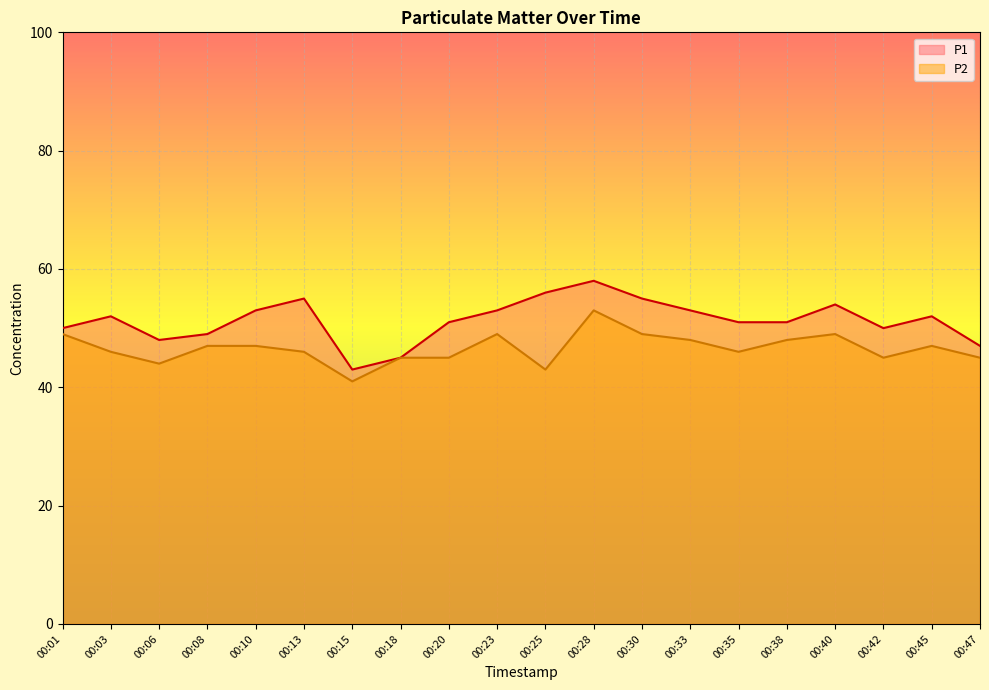

What is the difference between the maximum and minimum values in the P2 series?

12